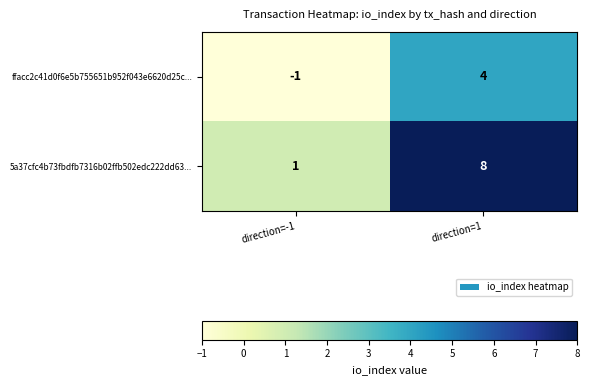

What is the sum of all ffacc2c41d0f6e5b755651b952f043e6620d25c... values?

3